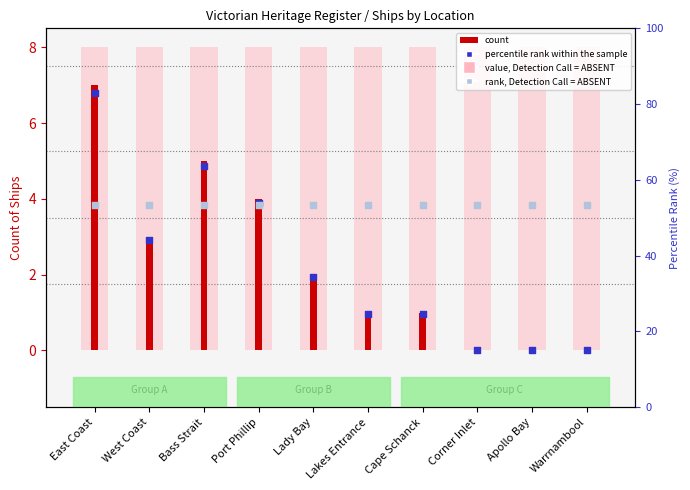

What is the total value across all series at Bass Strait?

21.7